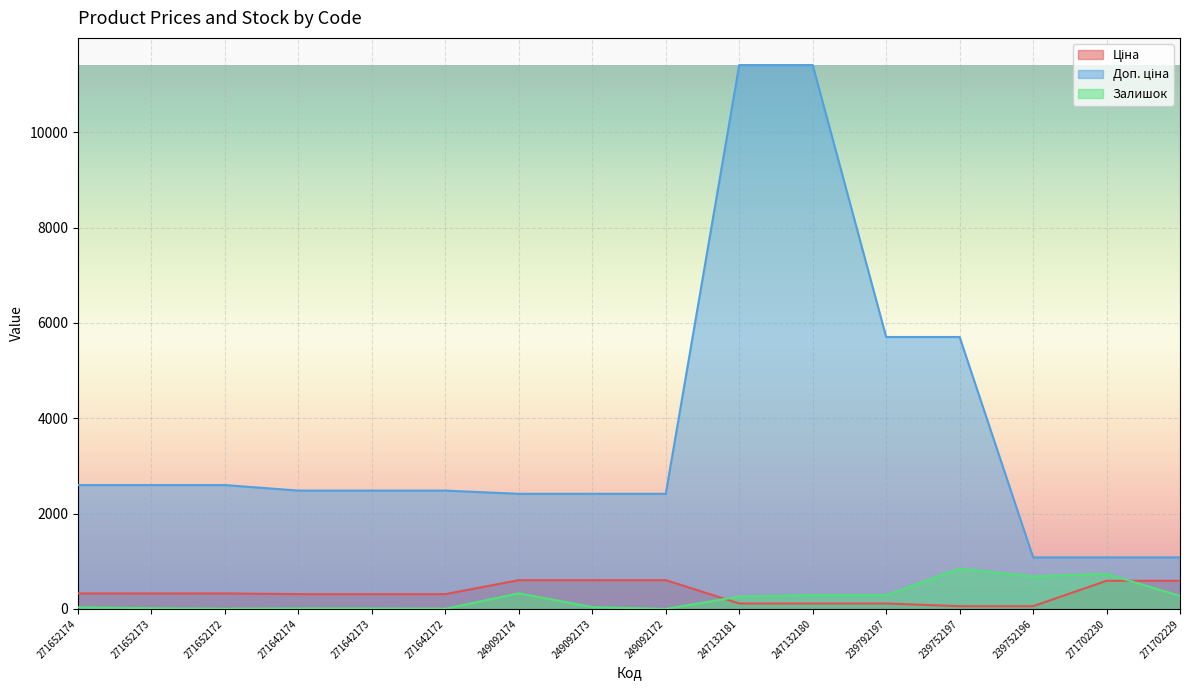

Reading left to right, what are all the values shown in this chart?

Ціна: 271652174=324.8	271652173=324.8	271652172=324.8	271642174=310.3	271642173=310.3	271642172=310.3	249092174=603.7	249092173=603.7	249092172=603.7	247132181=114.1	247132180=114.1	239792197=114.1	239752197=57.0	239752196=57.0	271702230=589.9	271702229=589.9
Доп. ціна: 271652174=2598.3	271652173=2598.3	271652172=2598.3	271642174=2482.4	271642173=2482.4	271642172=2482.4	249092174=2414.8	249092173=2414.8	249092172=2414.8	247132181=11410.0	247132180=11410.0	239792197=5705.0	239752197=5705.0	239752196=1081.7	271702230=1081.7	271702229=1081.7
Залишок: 271652174=34.0	271652173=15.0	271652172=4.0	271642174=11.0	271642173=10.0	271642172=4.0	249092174=328.0	249092173=38.0	249092172=0.0	247132181=260.0	247132180=290.0	239792197=289.0	239752197=845.0	239752196=683.0	271702230=736.0	271702229=273.0